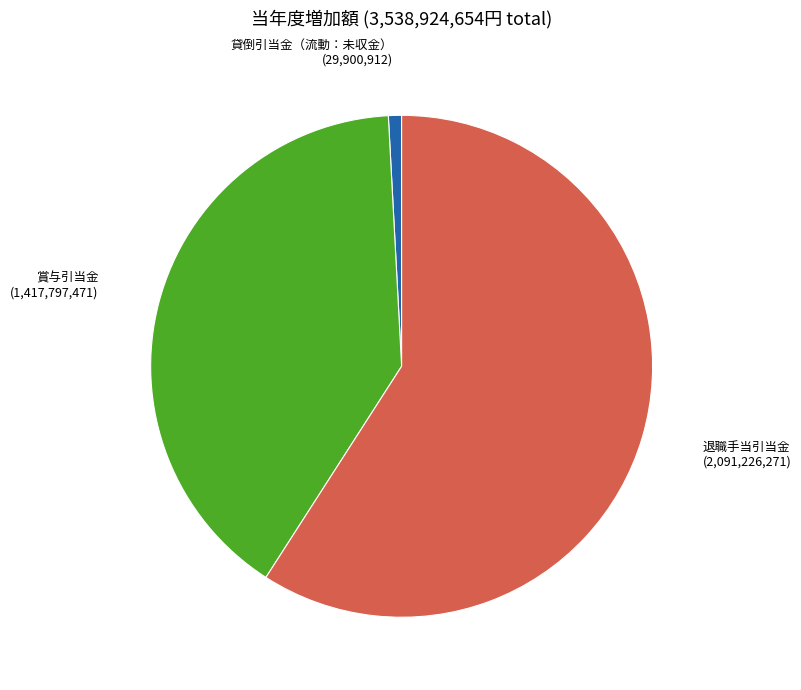

Which category accounts for the majority?

退職手当引当金